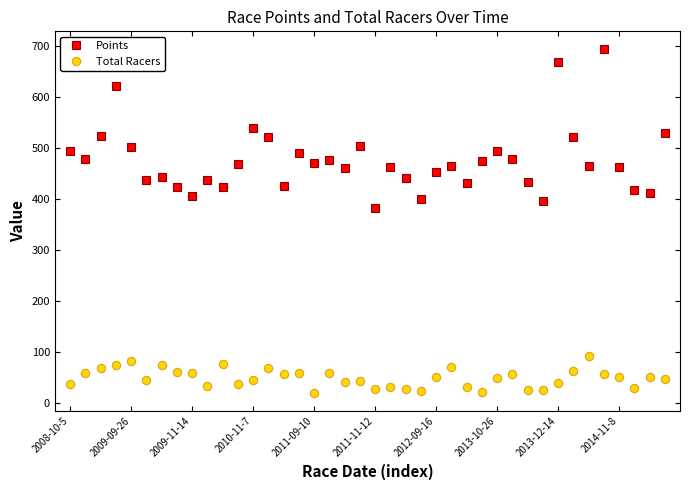

What is the value of the Points point at the 24th from the left?

400.0